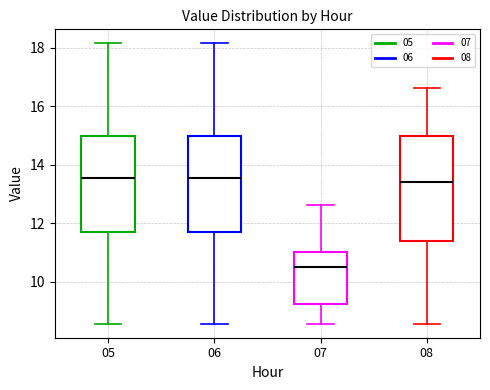

Which box has the lowest median line?

07